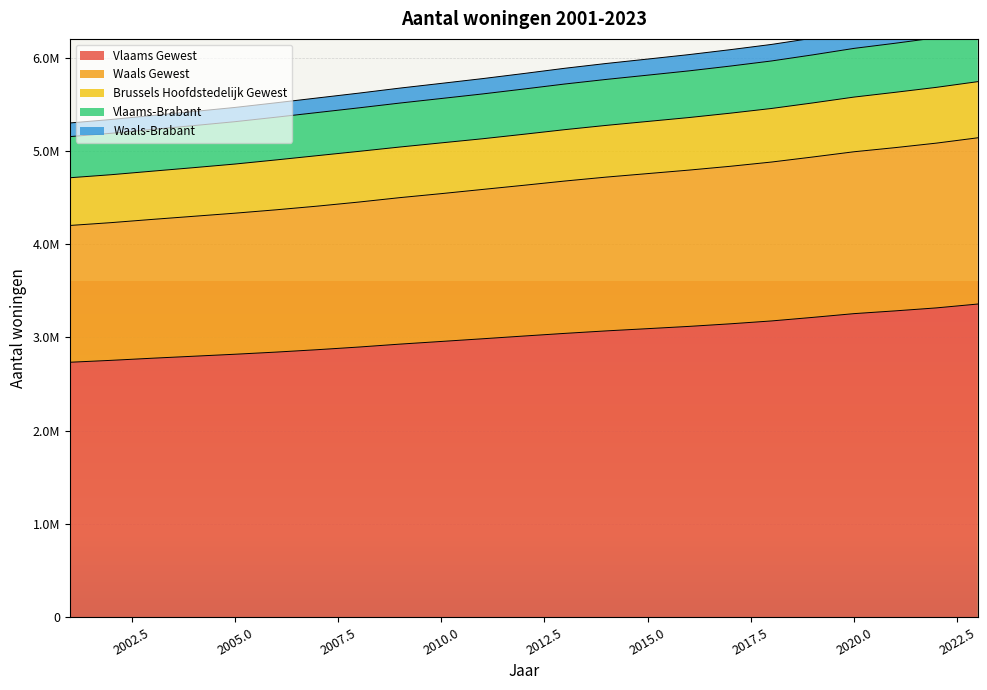

List the labels in order of Vlaams-Brabant value, largest first.

2023, 2022, 2021, 2020, 2019, 2018, 2017, 2016, 2015, 2014, 2013, 2012, 2011, 2010, 2009, 2008, 2007, 2006, 2005, 2004, 2003, 2002, 2001